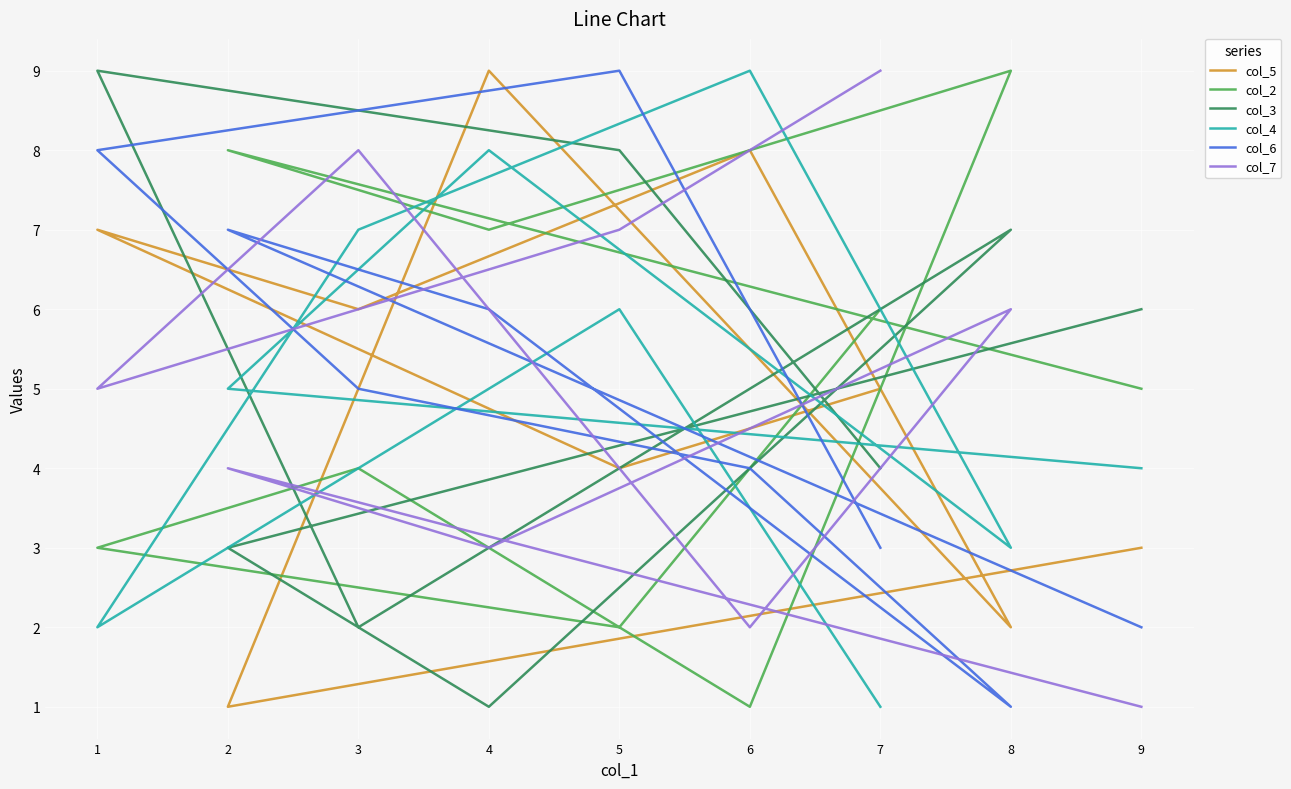

Reading right to left, list all the values displayed in this chart.

col_5: 9=3	2=1	4=9	8=2	6=8	3=6	1=7	5=4	7=5
col_2: 9=5	2=8	4=7	8=9	6=1	3=4	1=3	5=2	7=6
col_3: 9=6	2=3	4=1	8=7	6=5	3=2	1=9	5=8	7=4
col_4: 9=4	2=5	4=8	8=3	6=9	3=7	1=2	5=6	7=1
col_6: 9=2	2=7	4=6	8=1	6=4	3=5	1=8	5=9	7=3
col_7: 9=1	2=4	4=3	8=6	6=2	3=8	1=5	5=7	7=9